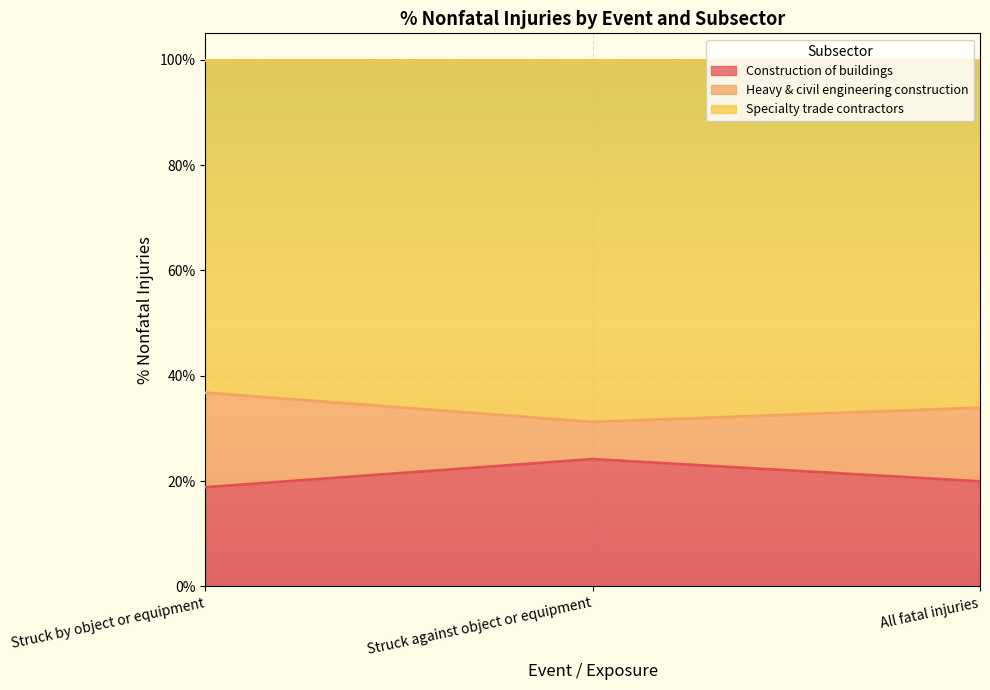

What is the label of the 1st point from the left?

Struck by object or equipment